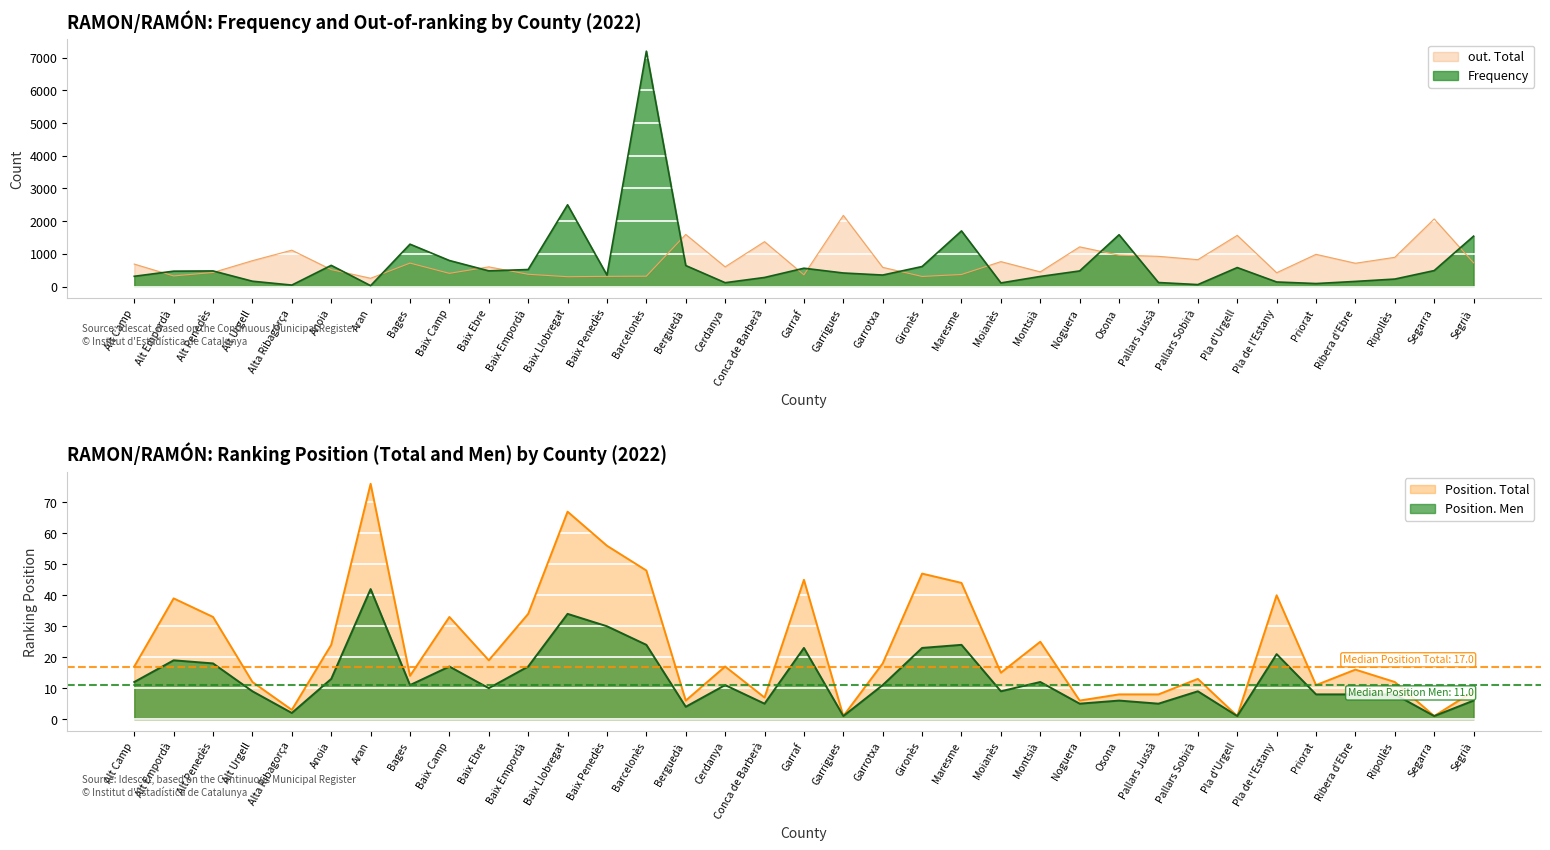

What is the average value of the Position. Total series?

24